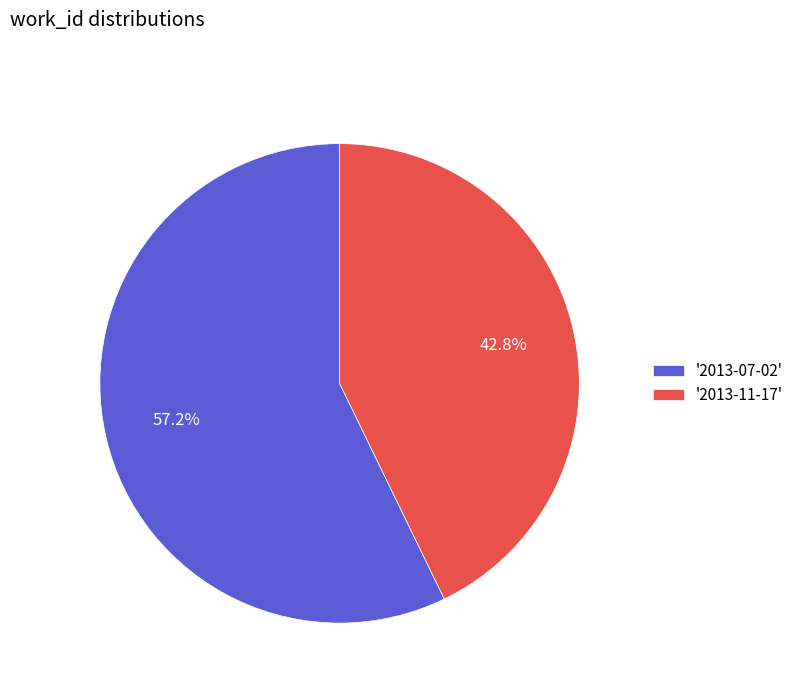

Count the number of slices in the pie.

2